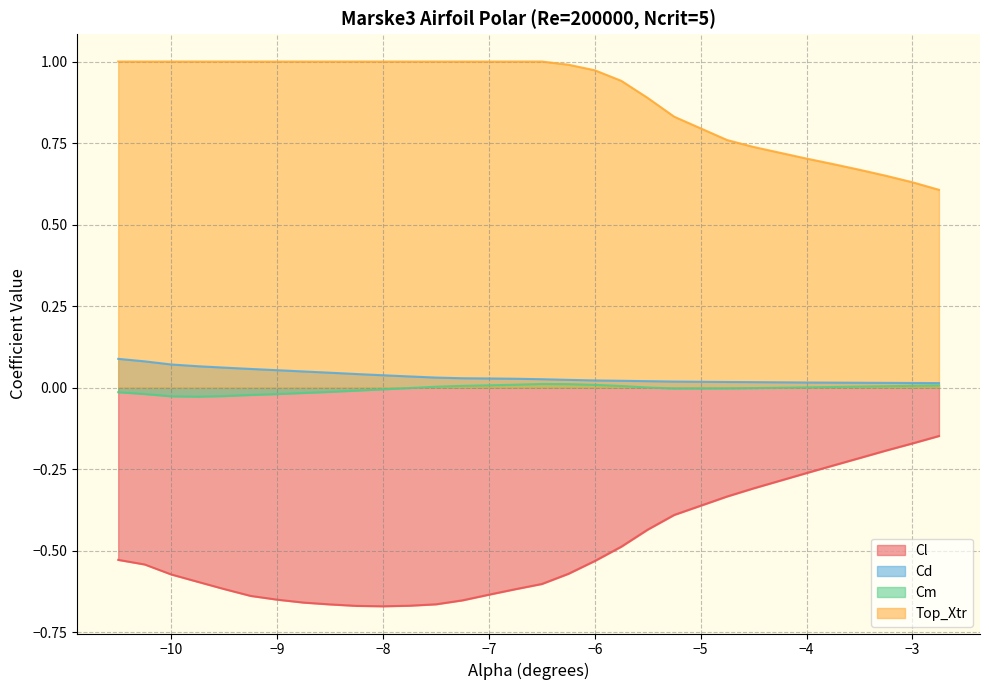

Reading left to right, what are all the values shown in this chart?

Cl: -0.5	-0.5	-0.6	-0.6	-0.6	-0.6	-0.6	-0.7	-0.7	-0.7	-0.7	-0.7	-0.7	-0.7	-0.6	-0.6	-0.6	-0.6	-0.5	-0.5	-0.4	-0.4	-0.3	-0.3	-0.3	-0.2	-0.2	-0.2	-0.2	-0.1
Cd: 0.1	0.1	0.1	0.1	0.1	0.1	0.1	0.0	0.0	0.0	0.0	0.0	0.0	0.0	0.0	0.0	0.0	0.0	0.0	0.0	0.0	0.0	0.0	0.0	0.0	0.0	0.0	0.0	0.0	0.0
Cm: -0.0	-0.0	-0.0	-0.0	-0.0	-0.0	-0.0	-0.0	-0.0	-0.0	-0.0	-0.0	0.0	0.0	0.0	0.0	0.0	0.0	0.0	0.0	0.0	-0.0	-0.0	-0.0	0.0	0.0	0.0	0.0	0.0	0.0
Top_Xtr: 1.0	1.0	1.0	1.0	1.0	1.0	1.0	1.0	1.0	1.0	1.0	1.0	1.0	1.0	1.0	1.0	1.0	1.0	1.0	0.9	0.9	0.8	0.8	0.7	0.7	0.7	0.7	0.6	0.6	0.6